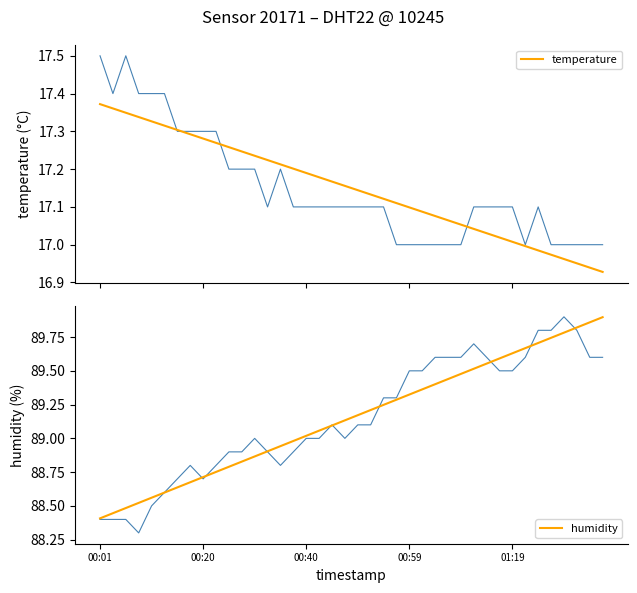

How many data points does each series have?

40